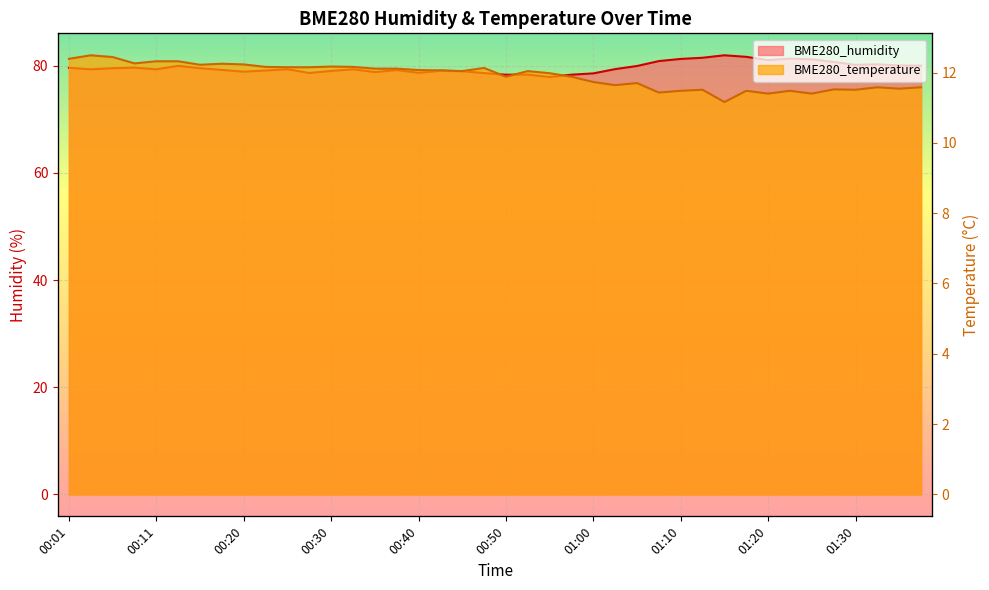

True or false: BME280_humidity and BME280_temperature intersect in this chart.

False